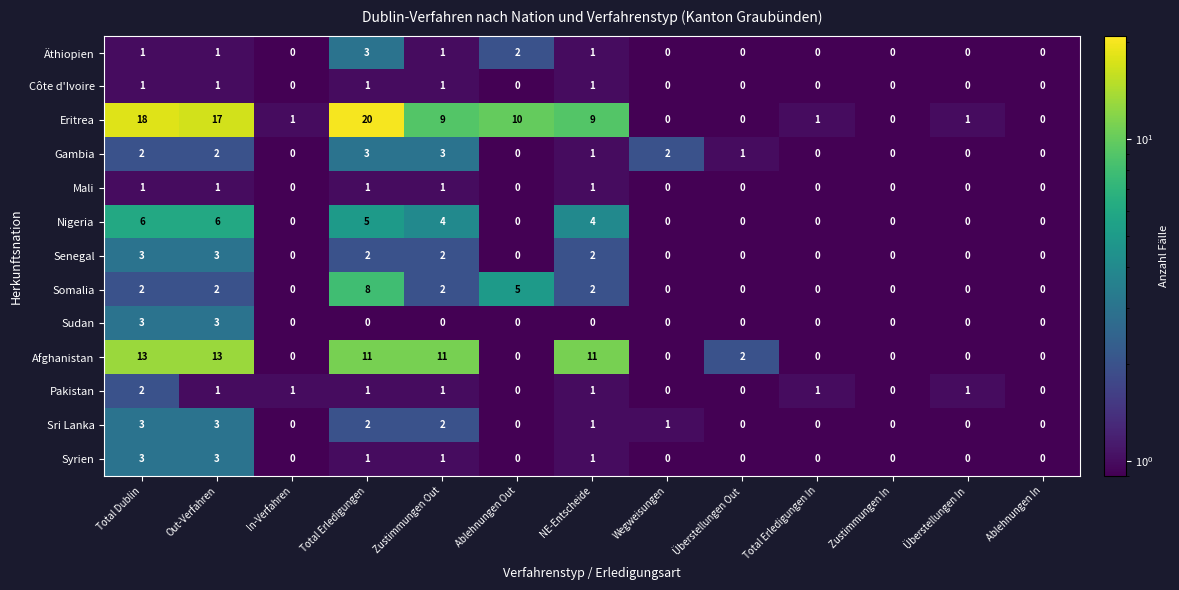

The Pakistan series shows -1 at Ablehnungen In. True or false?

False